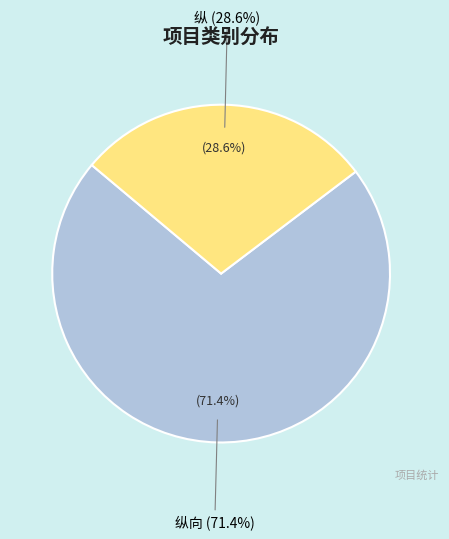

How many segments does this pie chart have?

2